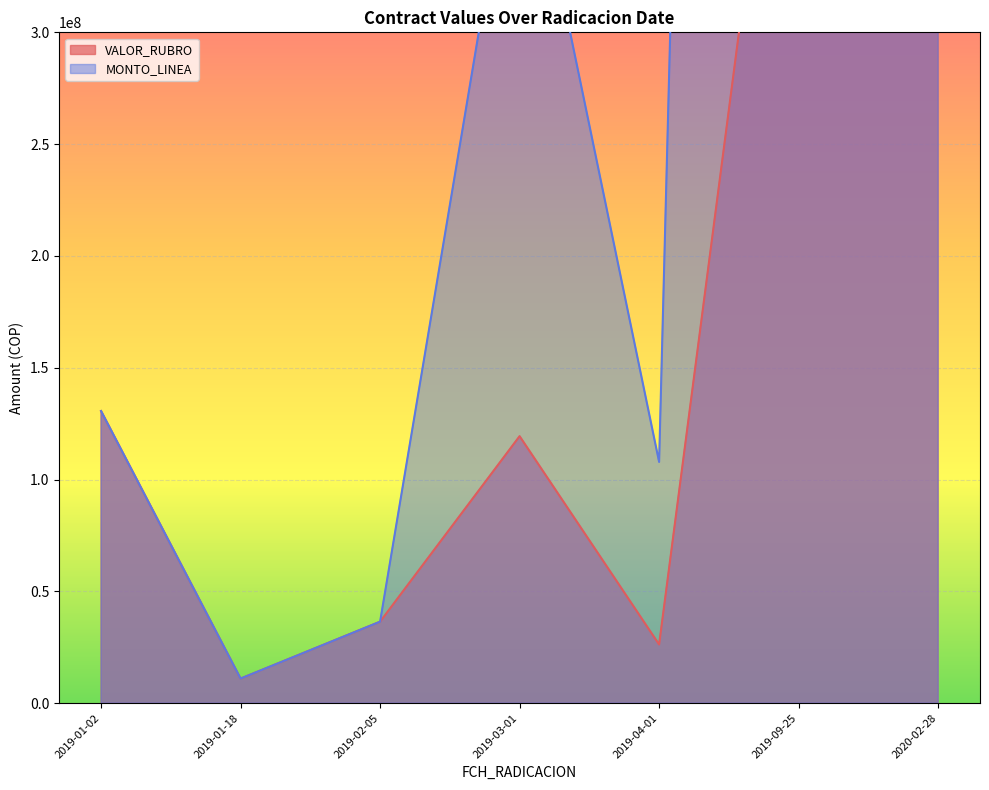

Does the chart display data point markers on the line(s)?

No